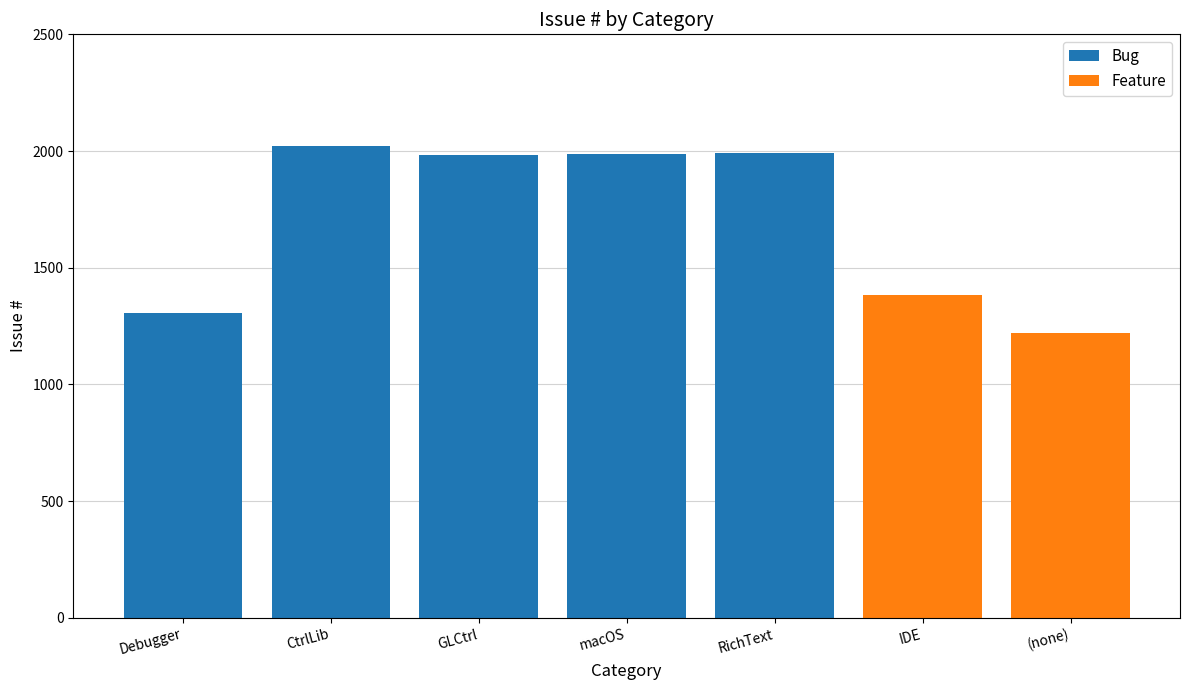

Where is Bug nearest to the value 1010?

Debugger